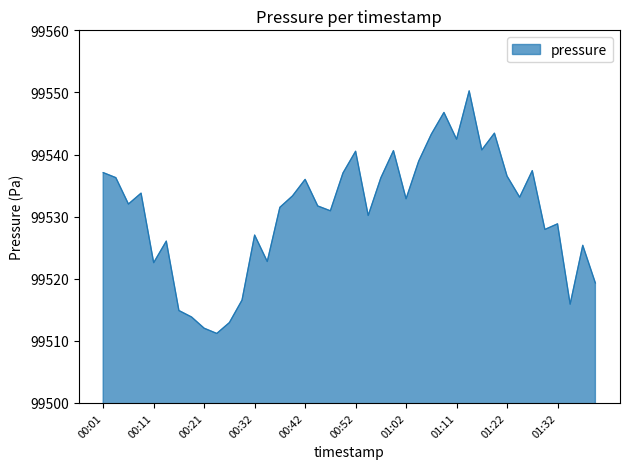

What is the difference between the maximum and minimum values?

39.1